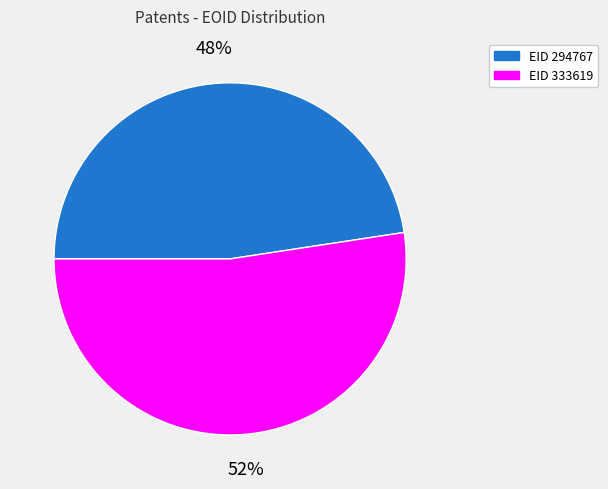

Does any single category account for the majority?

Yes